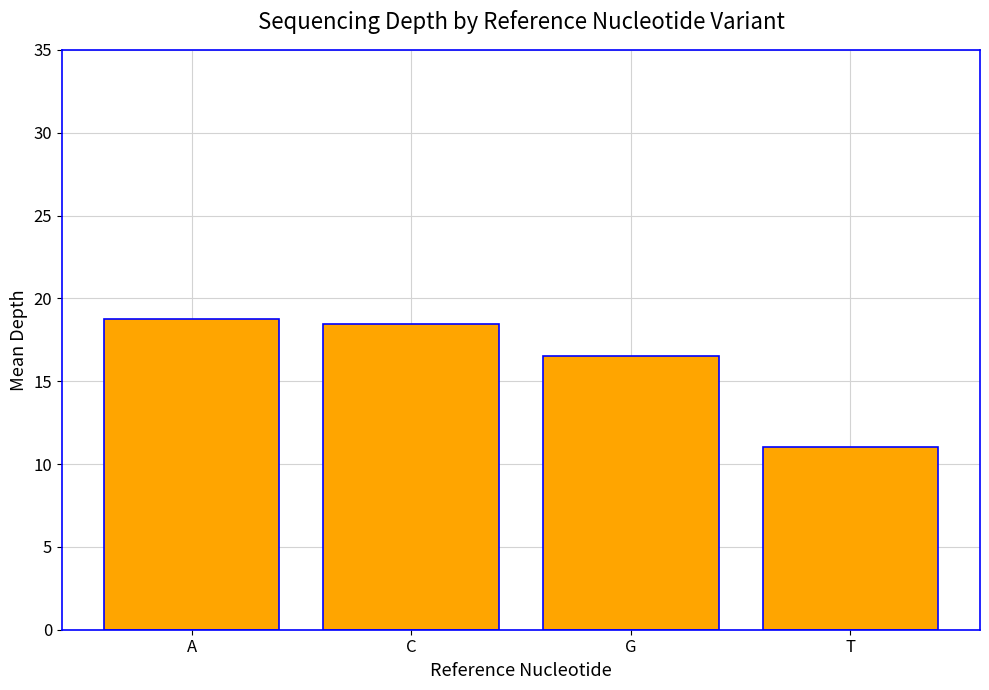

How many bars are there in total?

4